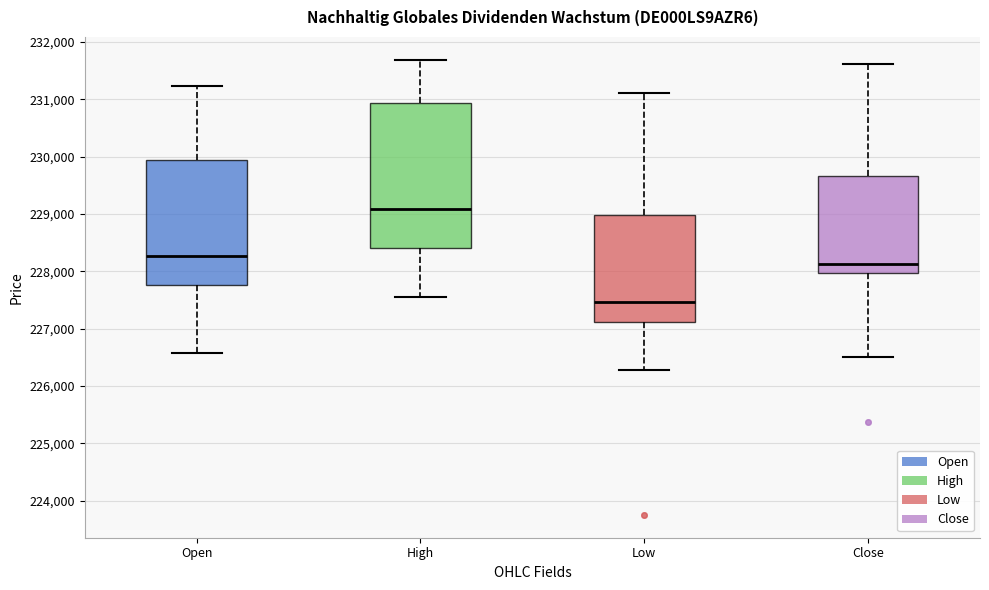

Which box's median line is the highest?

High